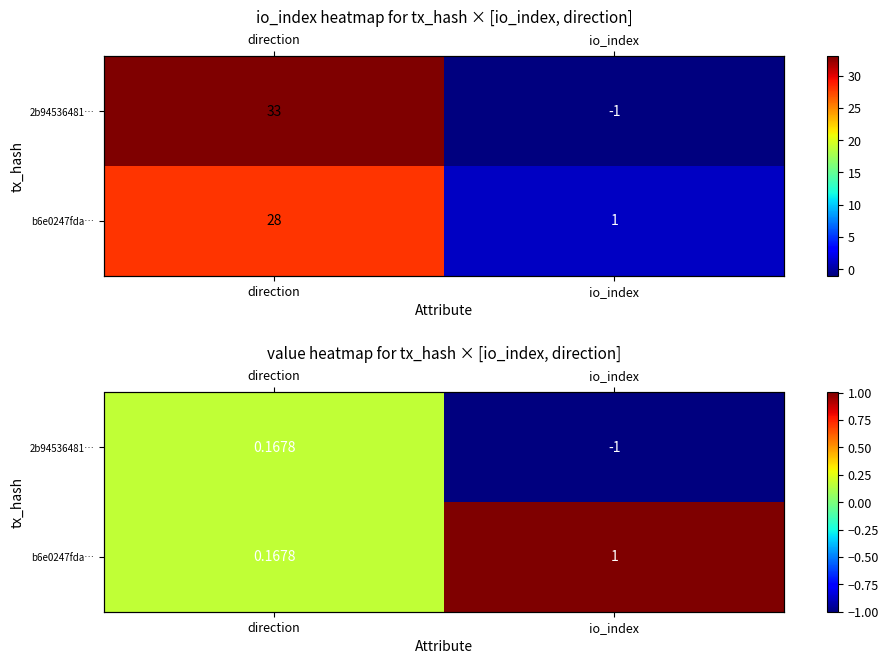

At which category is the sum across all series the highest?

direction